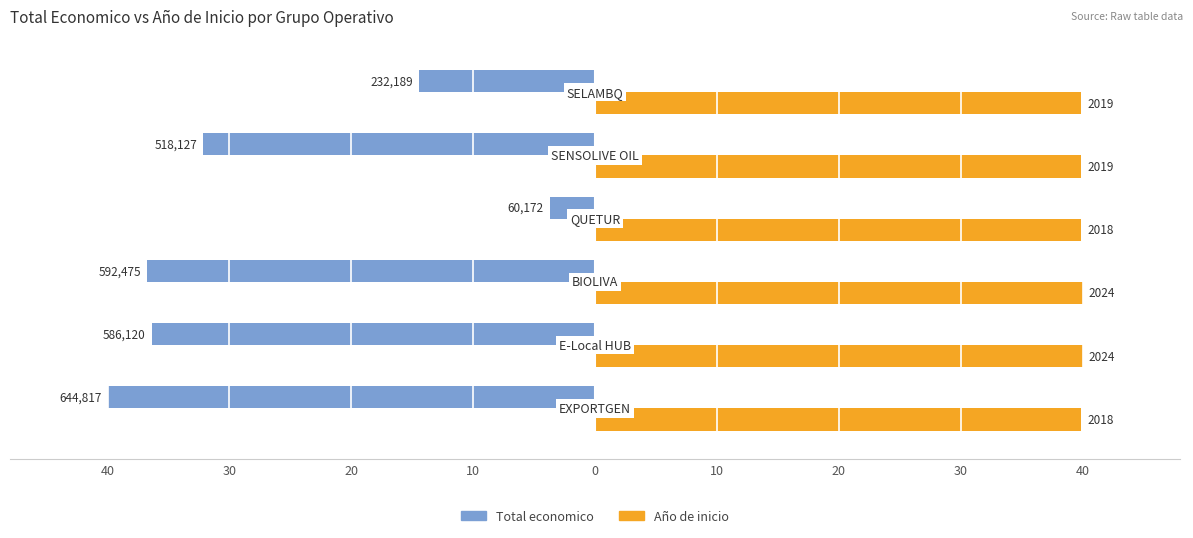

What are all the series names shown in the legend?

Total economico, Año de inicio